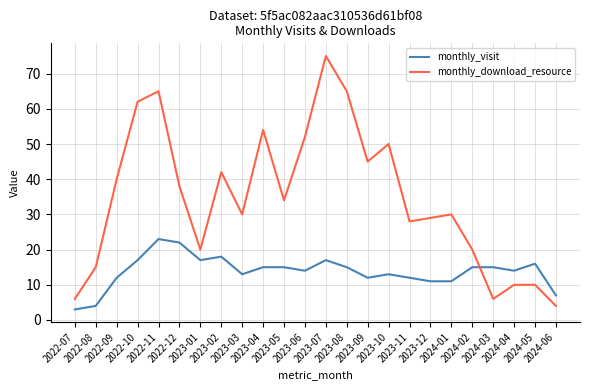

Count the number of categories in the chart.

24